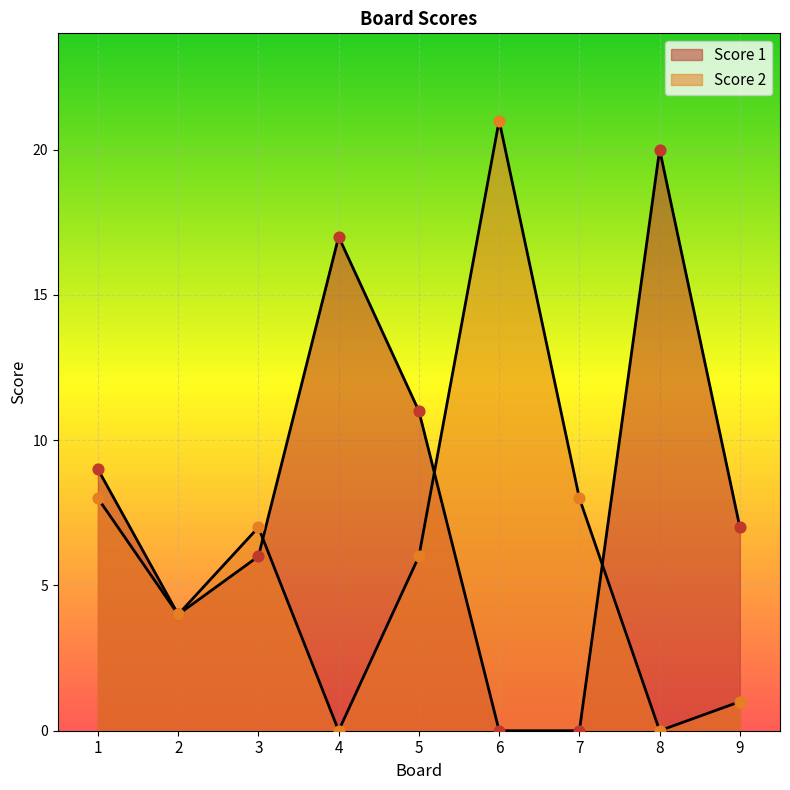

Which series contains the highest Y value?

Score 2